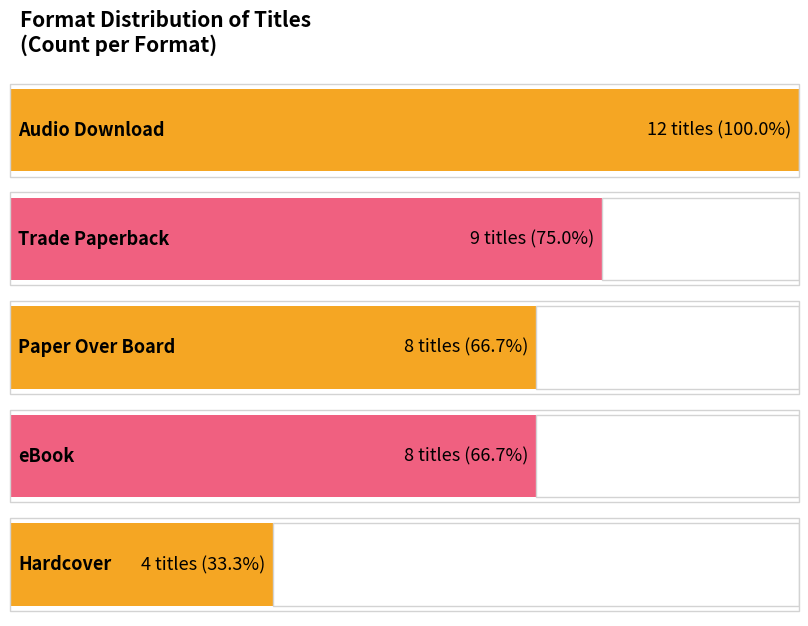

What is the difference between the values at Trade Paperback and eBook?

1